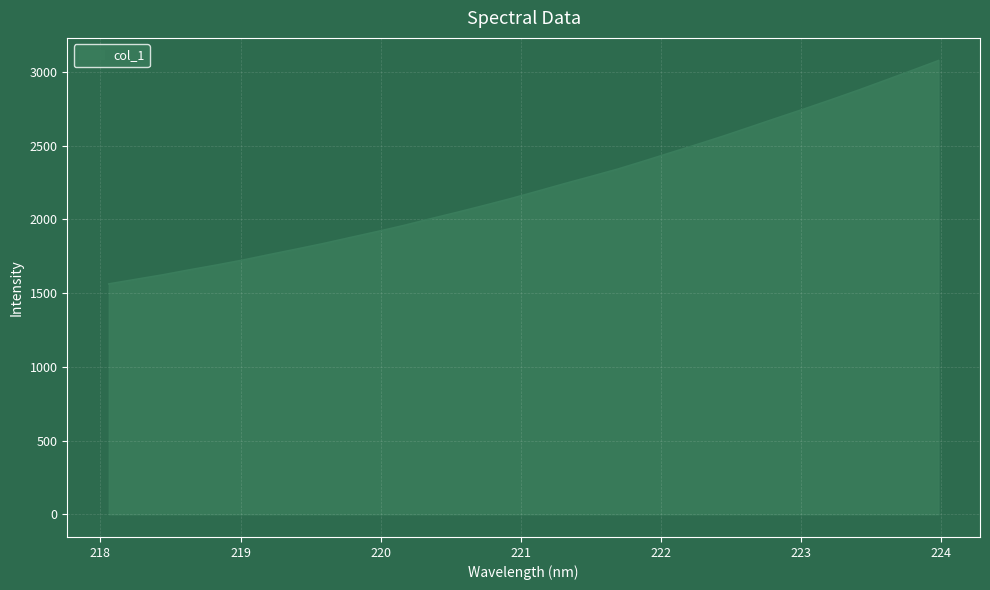

What is the difference between the maximum and minimum values?

1514.9